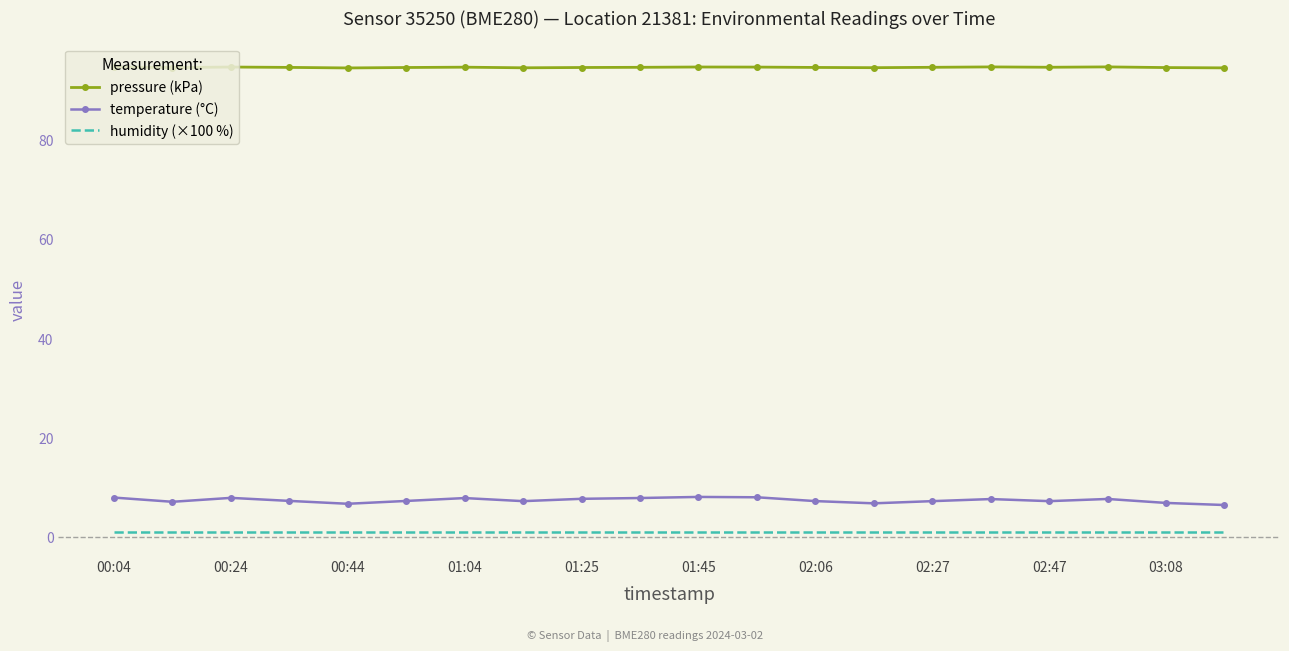

True or false: pressure (kPa) and humidity (×100 %) intersect in this chart.

False